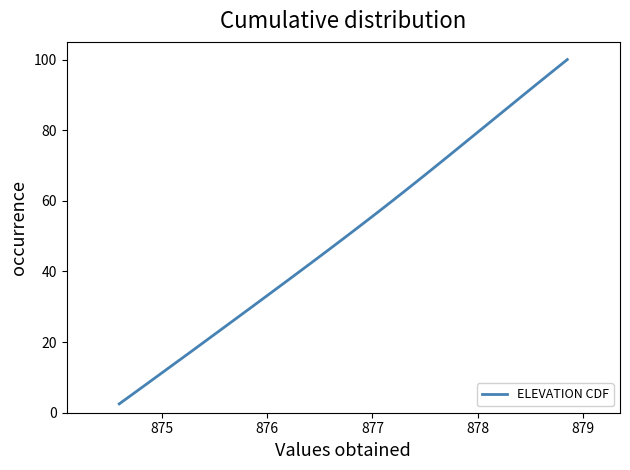

What is the difference between the maximum and minimum values?

97.5